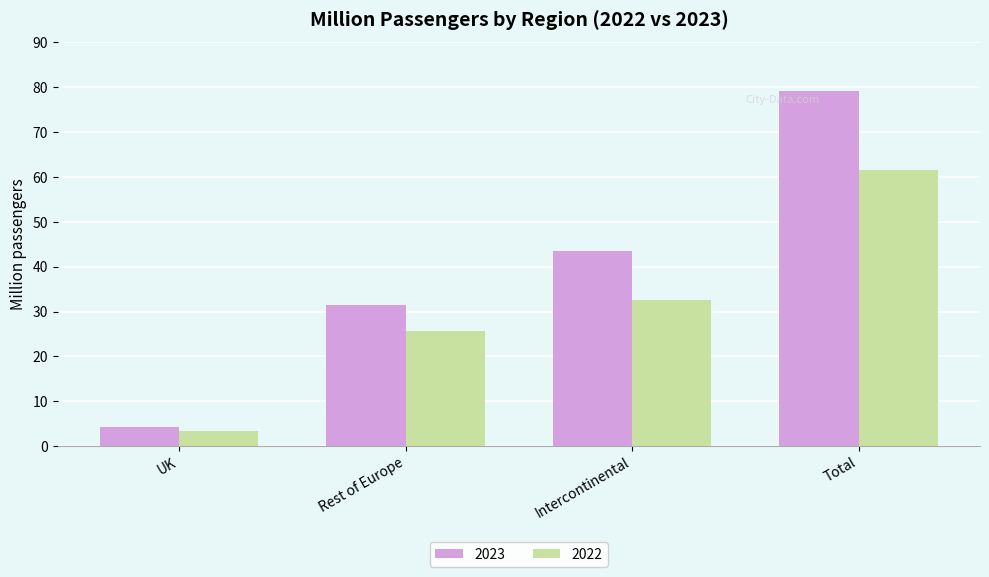

Rank the series by their maximum value, from highest to lowest.

2023, 2022